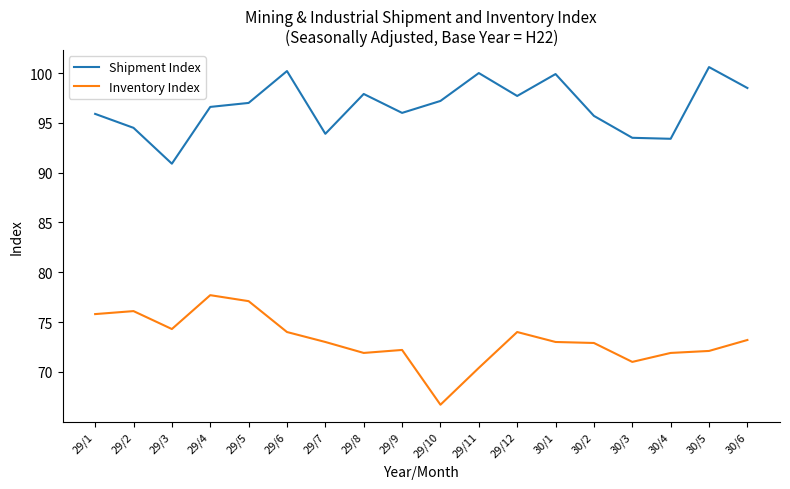

In Inventory Index, how many points are higher than both neighbors (excluding endpoints)?

4